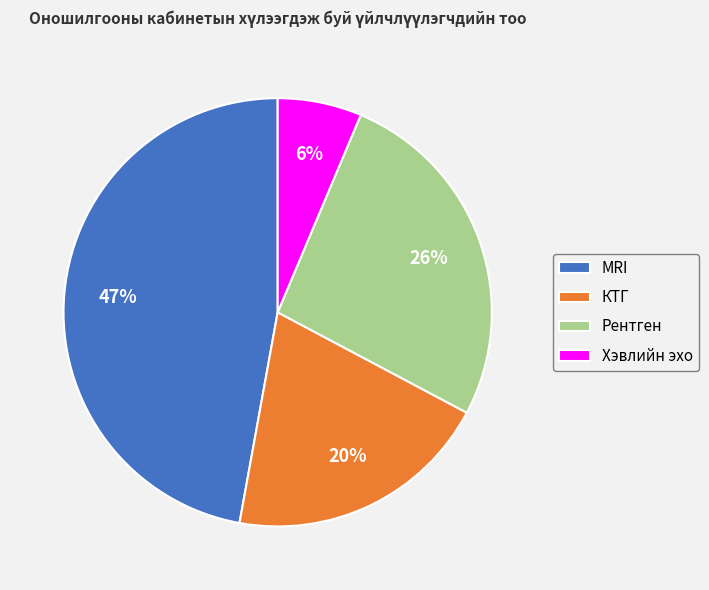

What is the largest slice in the pie chart?

MRI